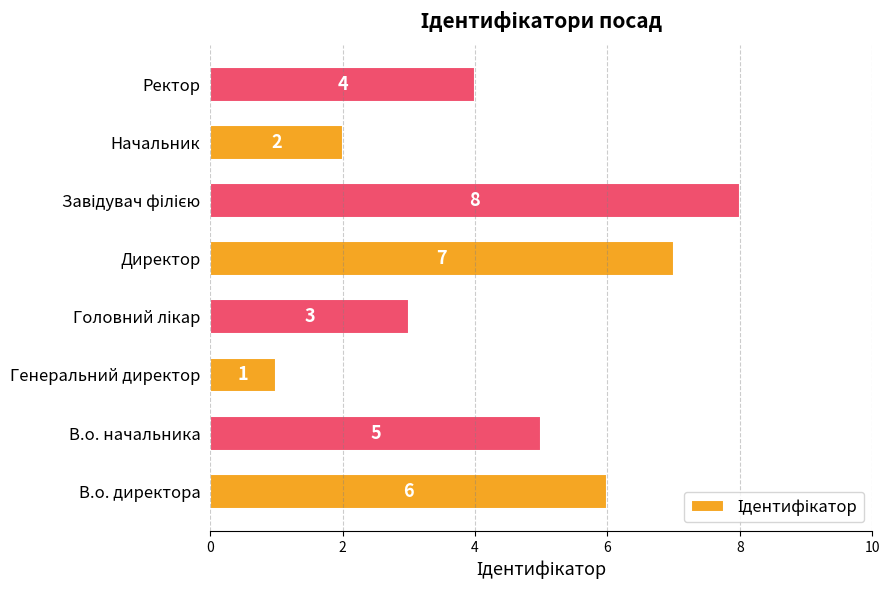

What is the sum of all values?

36